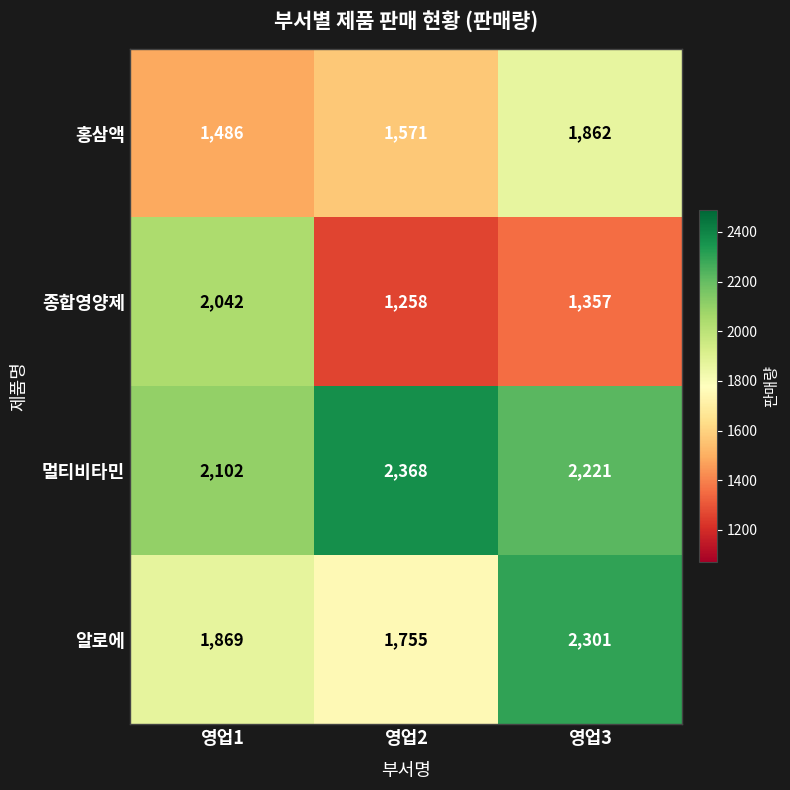

At 영업2, list the series in order from largest to smallest.

멀티비타민, 알로에, 홍삼액, 종합영양제